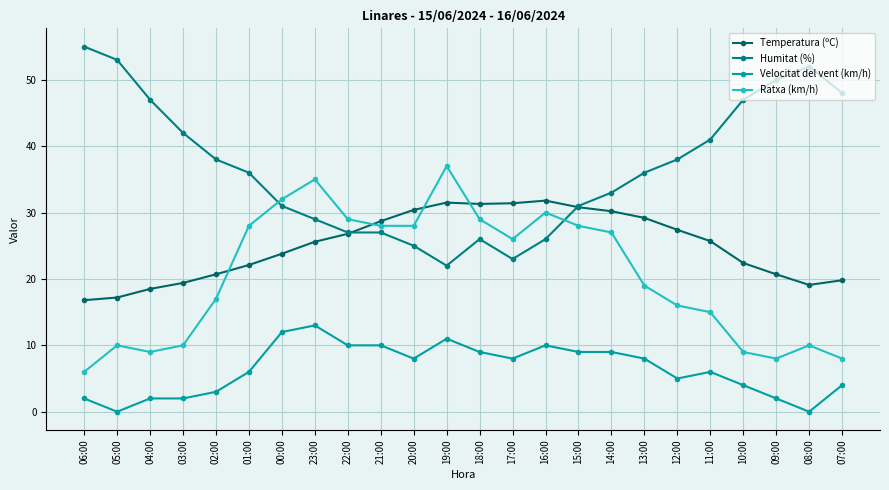

How many categories are shown in the chart?

24